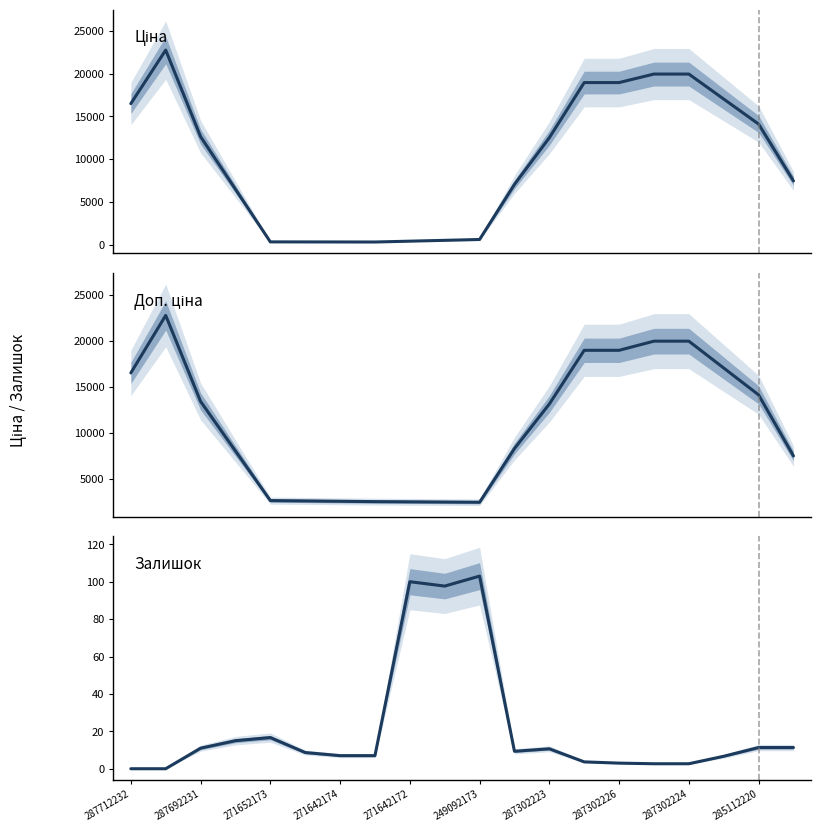

The Доп. ціна series shows 2559.7 at 249092173. True or false?

True